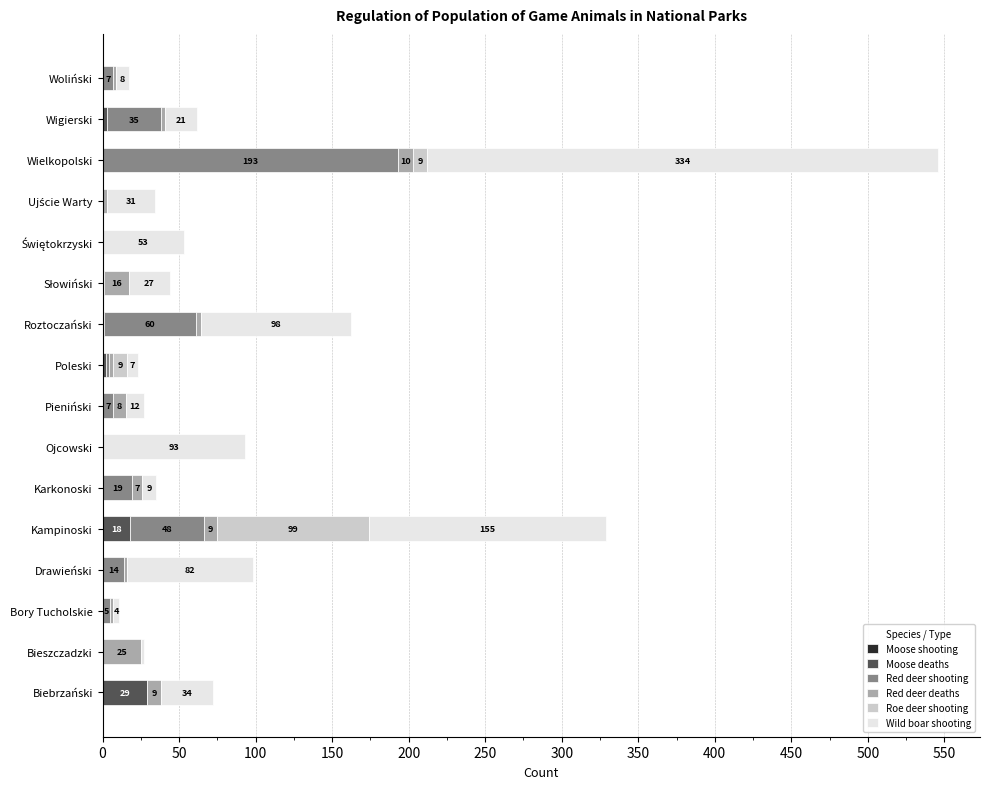

The Moose deaths series shows 0 at Pieniński. True or false?

True